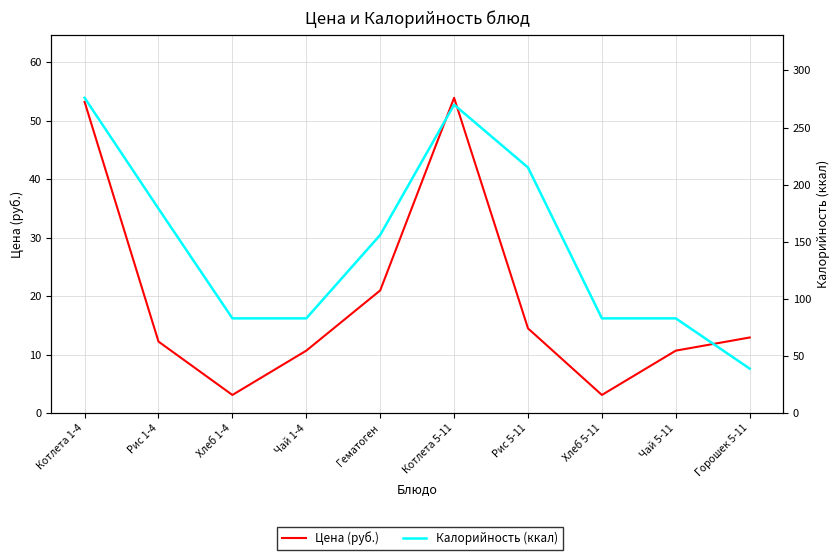

Rank the series at Хлеб 1-4 from highest to lowest value.

Калорийность (ккал), Цена (руб.)